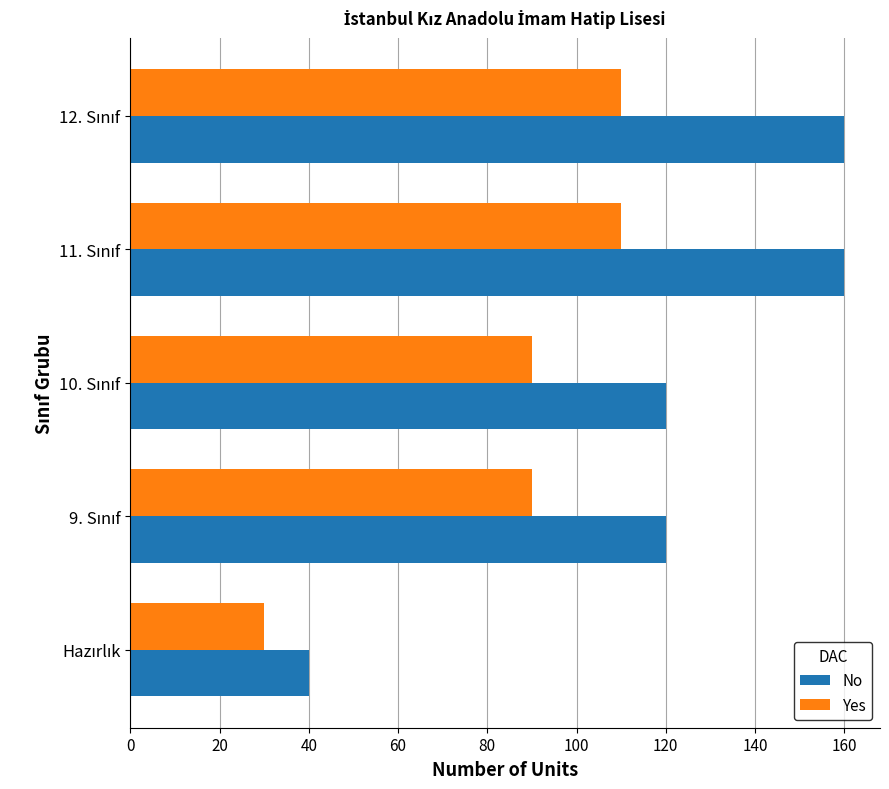

How many categories are shown in the chart?

5